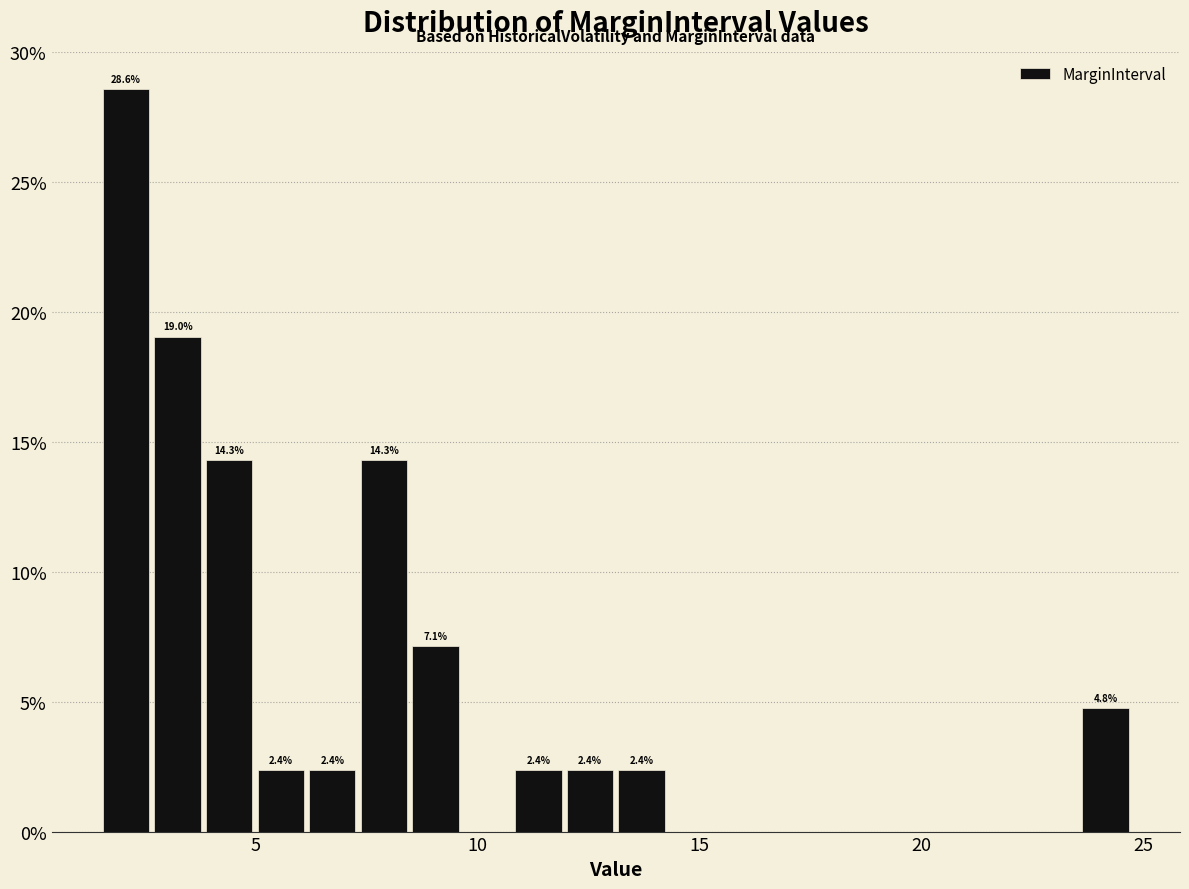

Read against the x-axis, roughly where is the centre of the tallest bar?

2.0